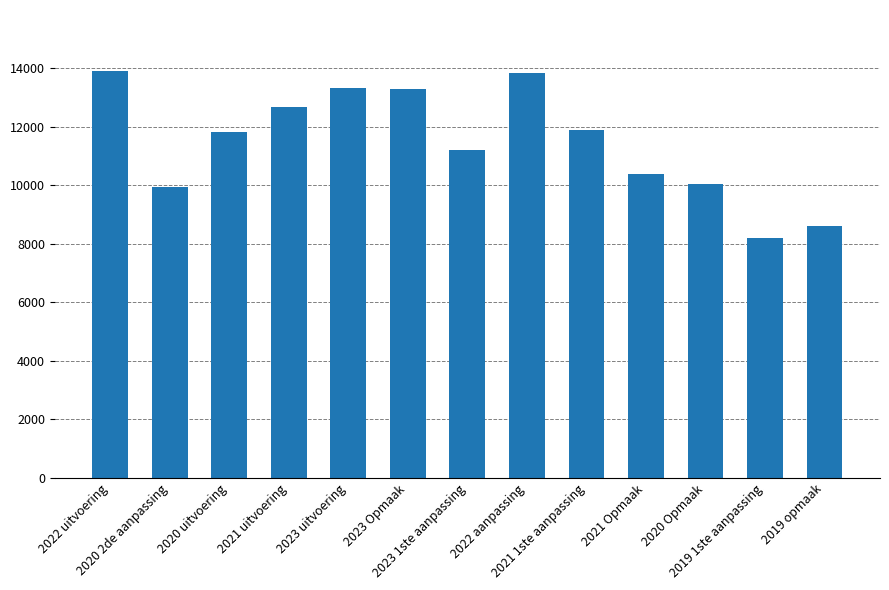

How many series are shown in this chart?

1